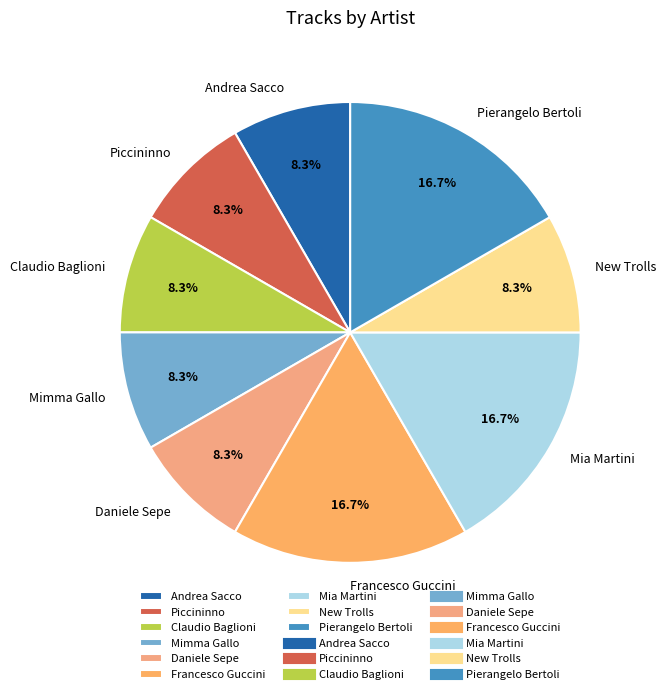

The Mia Martini slice represents 4% of the pie. True or false?

False